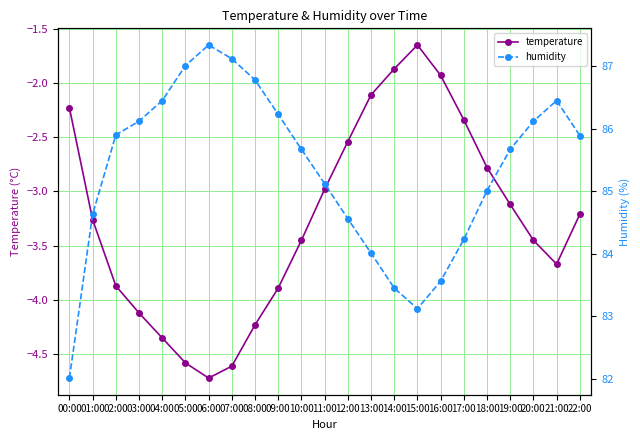

Rank the series at 13:00 from lowest to highest value.

temperature, humidity